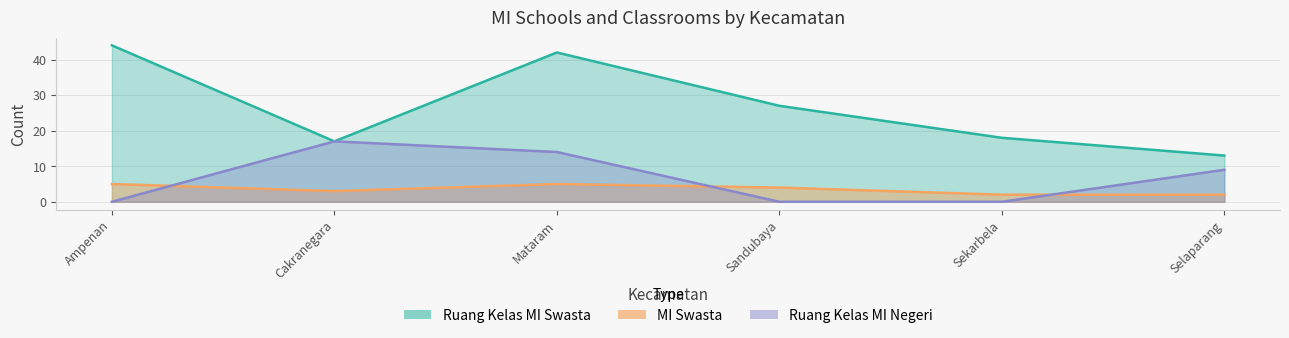

Which series has the largest total across all categories?

Ruang Kelas MI Swasta